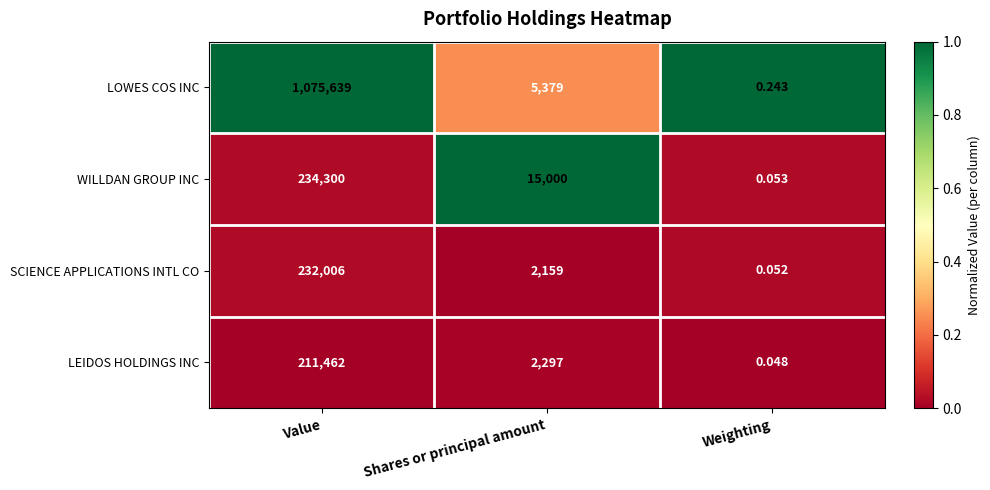

Which label corresponds to the smallest value in the chart?

Weighting